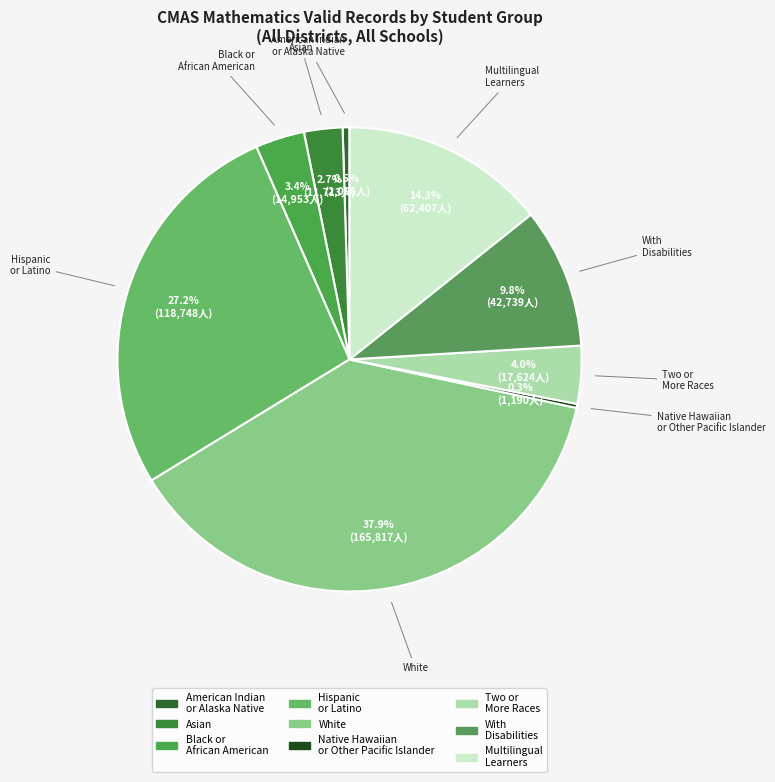

Between Asian and Hispanic or Latino, which is larger?

Hispanic or Latino